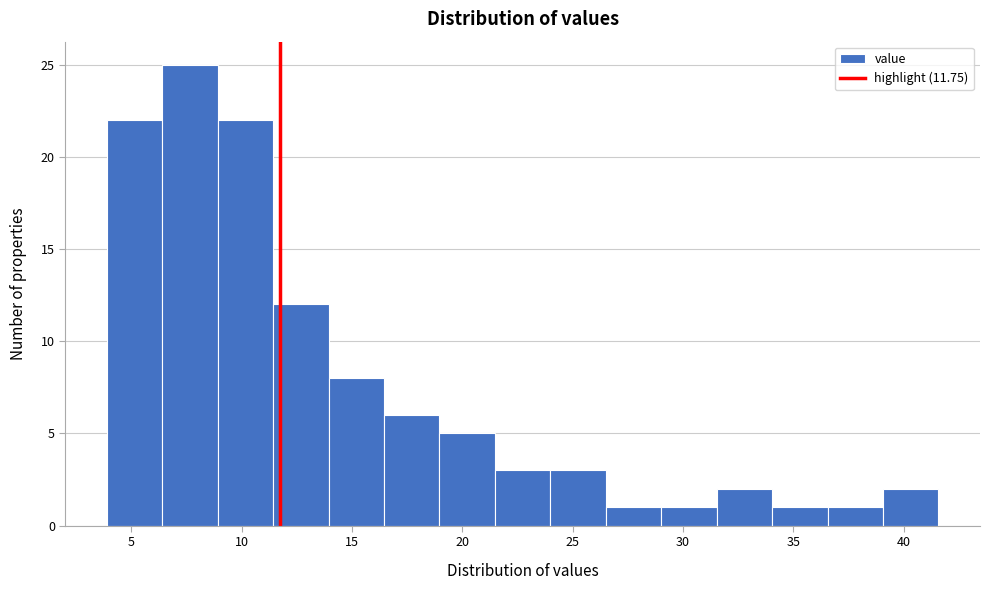

Reading left to right, list every bar in this chart as the range it spans on the x-axis followed by its height. Neither the bar edges nor the heights are printed on the chart, so give them approximately, as read against the axes.

4.0 to 6.5: 22
6.5 to 9.0: 25
9.0 to 11.5: 22
11.5 to 14.0: 12
14.0 to 16.5: 8
16.5 to 19.0: 6
19.0 to 21.5: 5
21.5 to 24.0: 3
24.0 to 26.5: 3
26.5 to 29.0: 1
29.0 to 31.5: 1
31.5 to 34.0: 2
34.0 to 36.5: 1
36.5 to 39.0: 1
39.0 to 41.5: 2